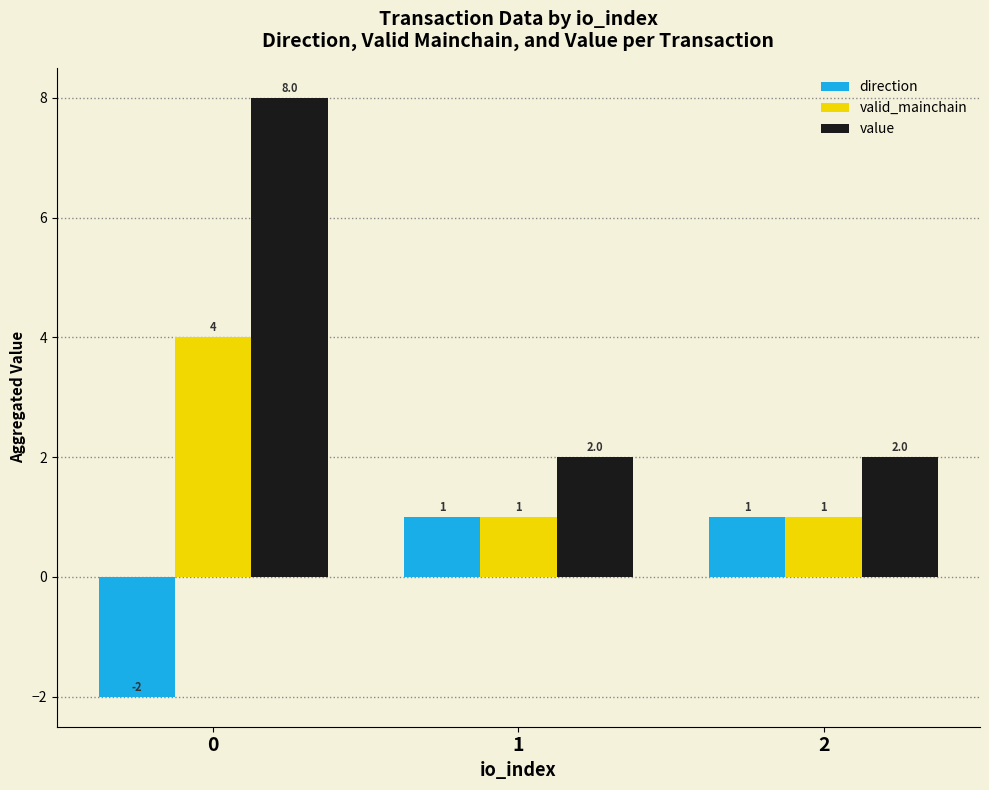

Rank the series by their maximum value, from highest to lowest.

value, valid_mainchain, direction